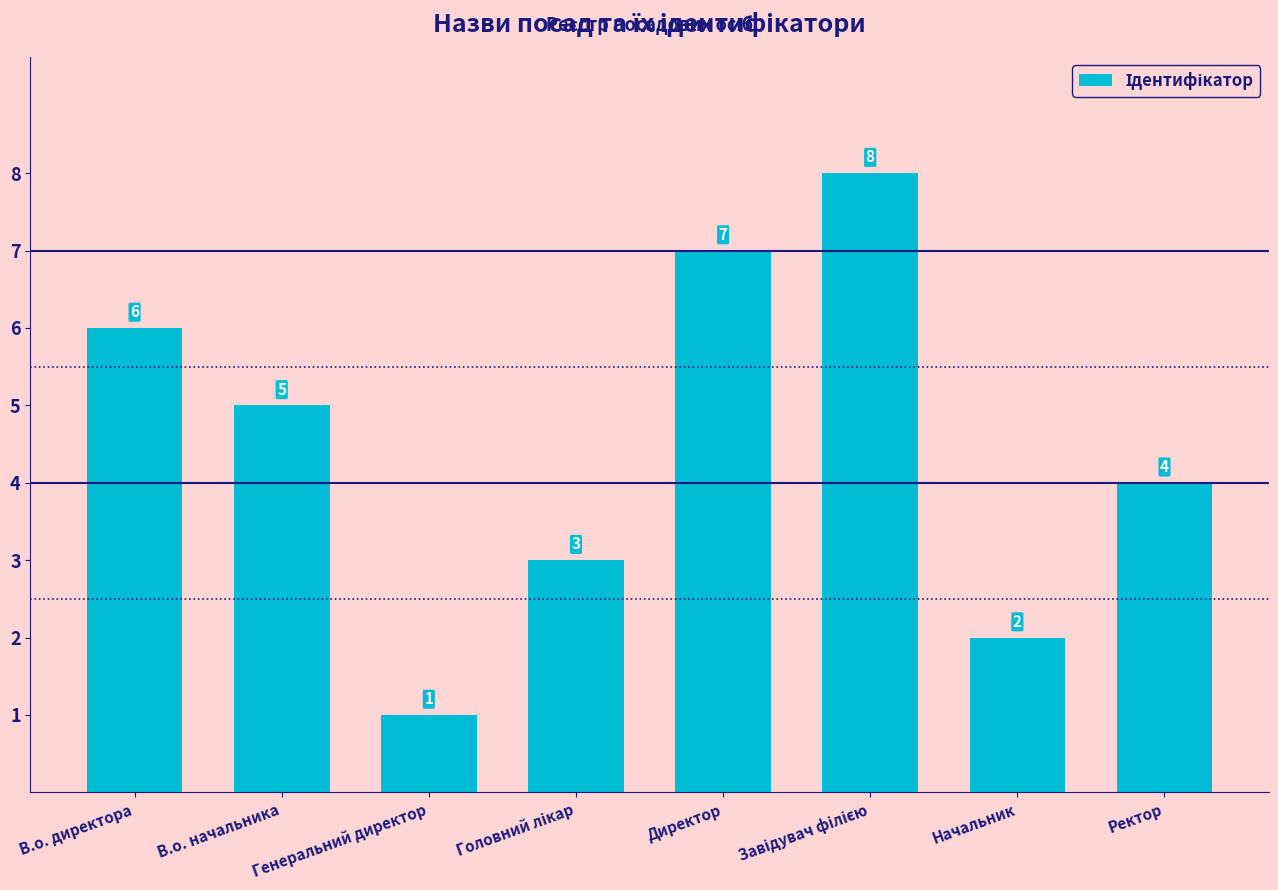

The chart shows a value of 10 at В.о. директора. True or false?

False